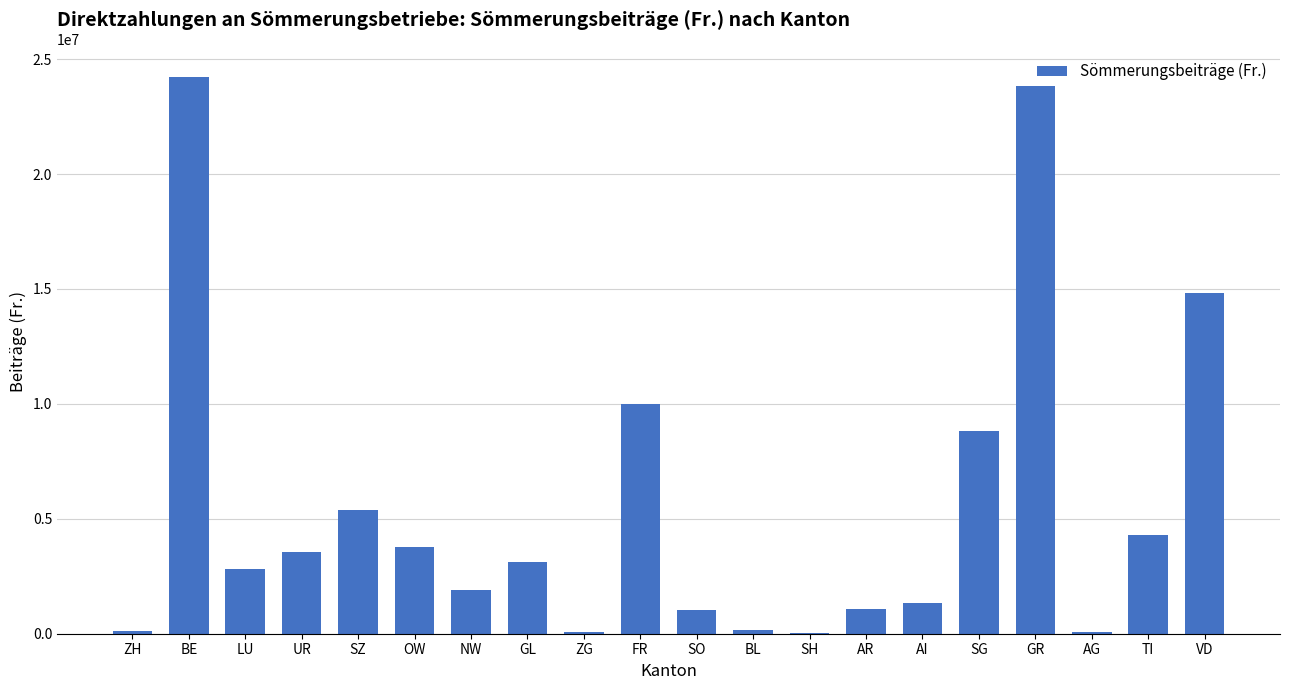

Between AR and GR, which is larger?

GR